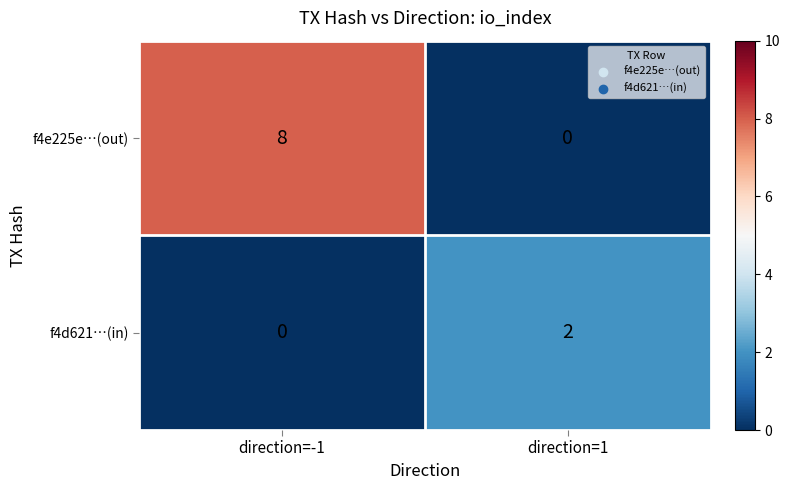

Which series changed the most between direction=-1 and direction=1?

f4e225e…(out)